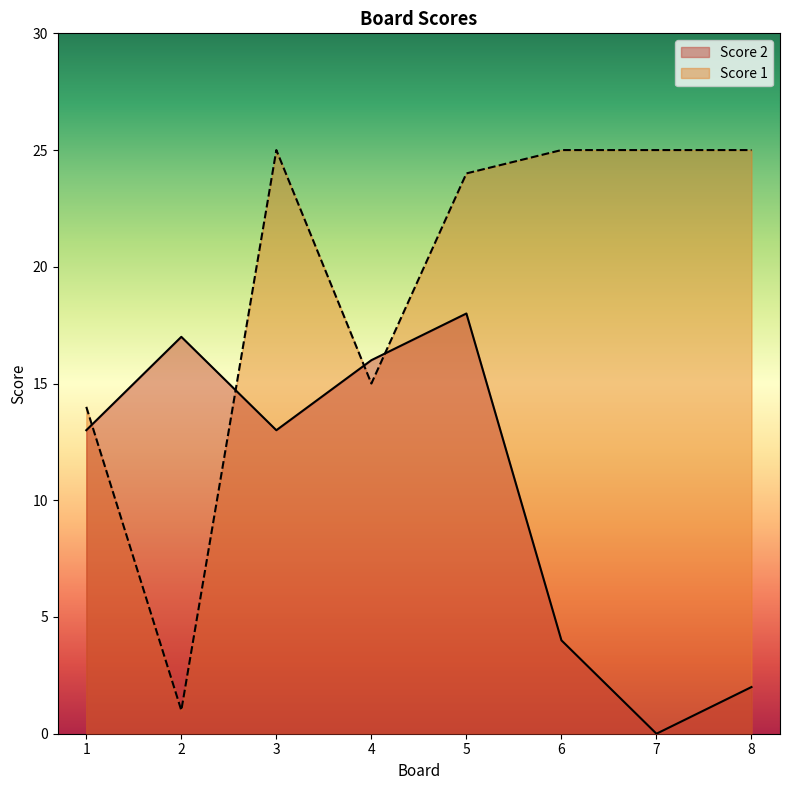

What are all the series names shown in the legend?

Score 2, Score 1